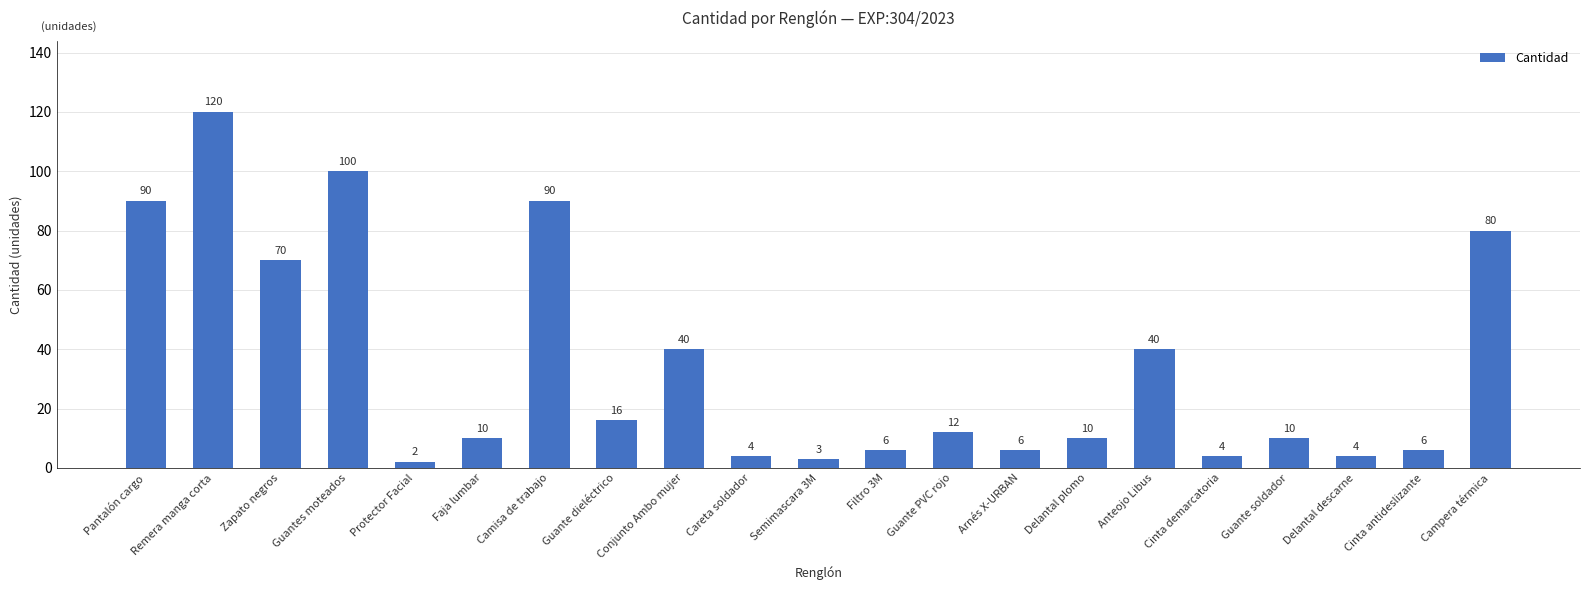

Is it true that the value at Guante soldador is 17?

False